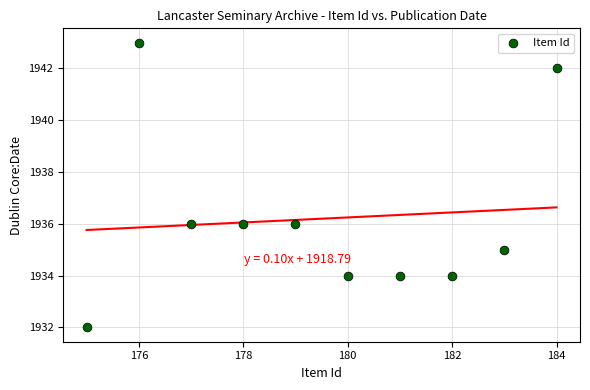

What is the average Y value?

1936